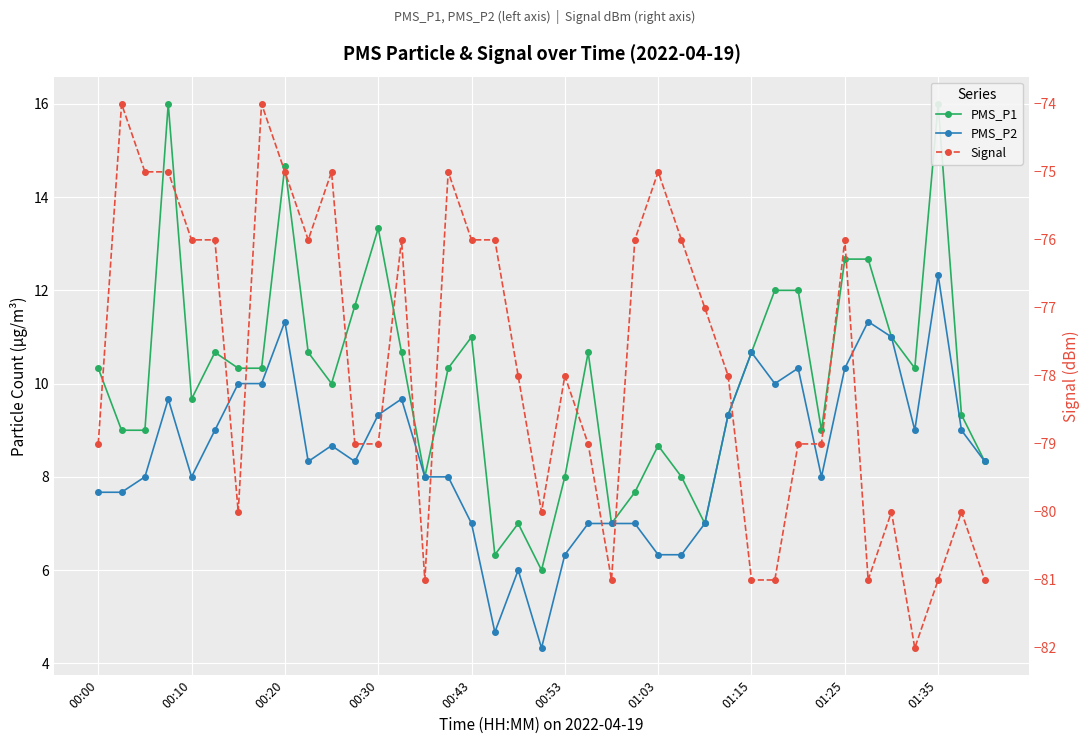

True or false: Signal and PMS_P1 cross at least once.

False